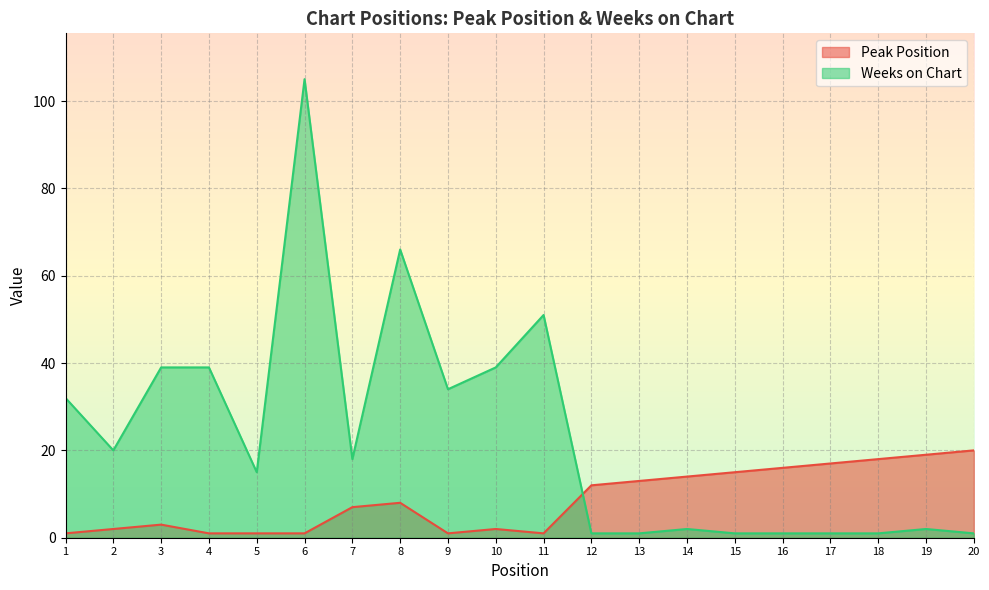

What is the value of the Weeks on Chart point at the 1st from the left?

32